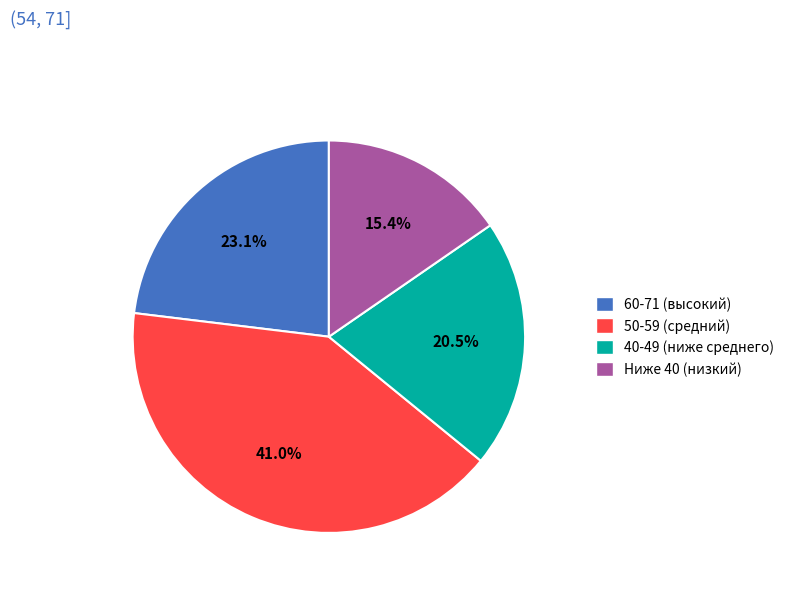

Rank the categories by value from highest to lowest.

50-59 (средний), 60-71 (высокий), 40-49 (ниже среднего), Ниже 40 (низкий)